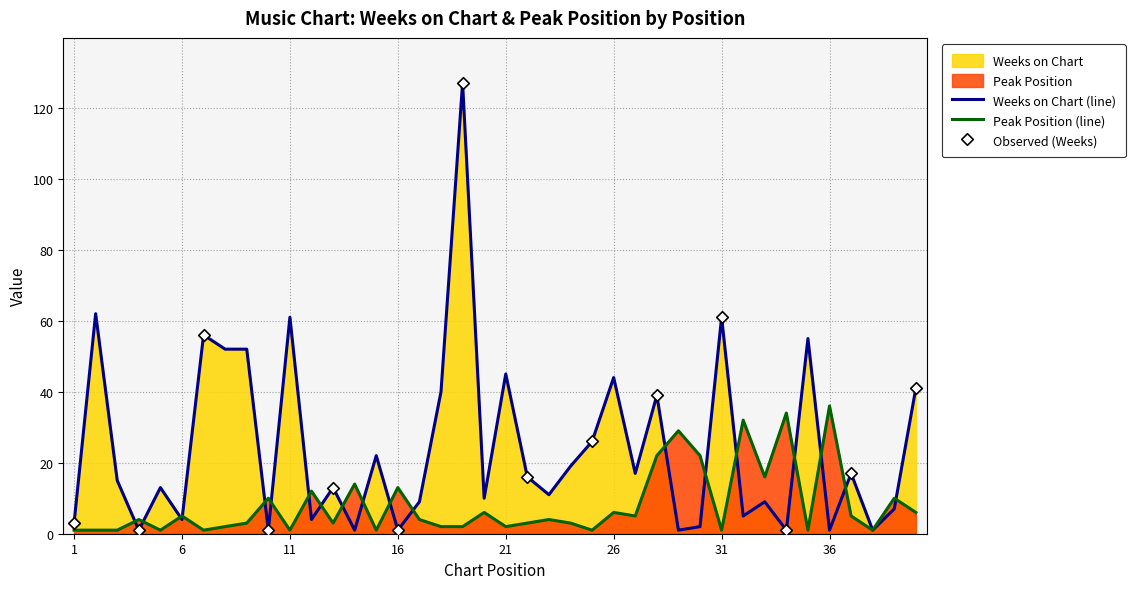

Which series has the widest spread of Y values?

Weeks on Chart